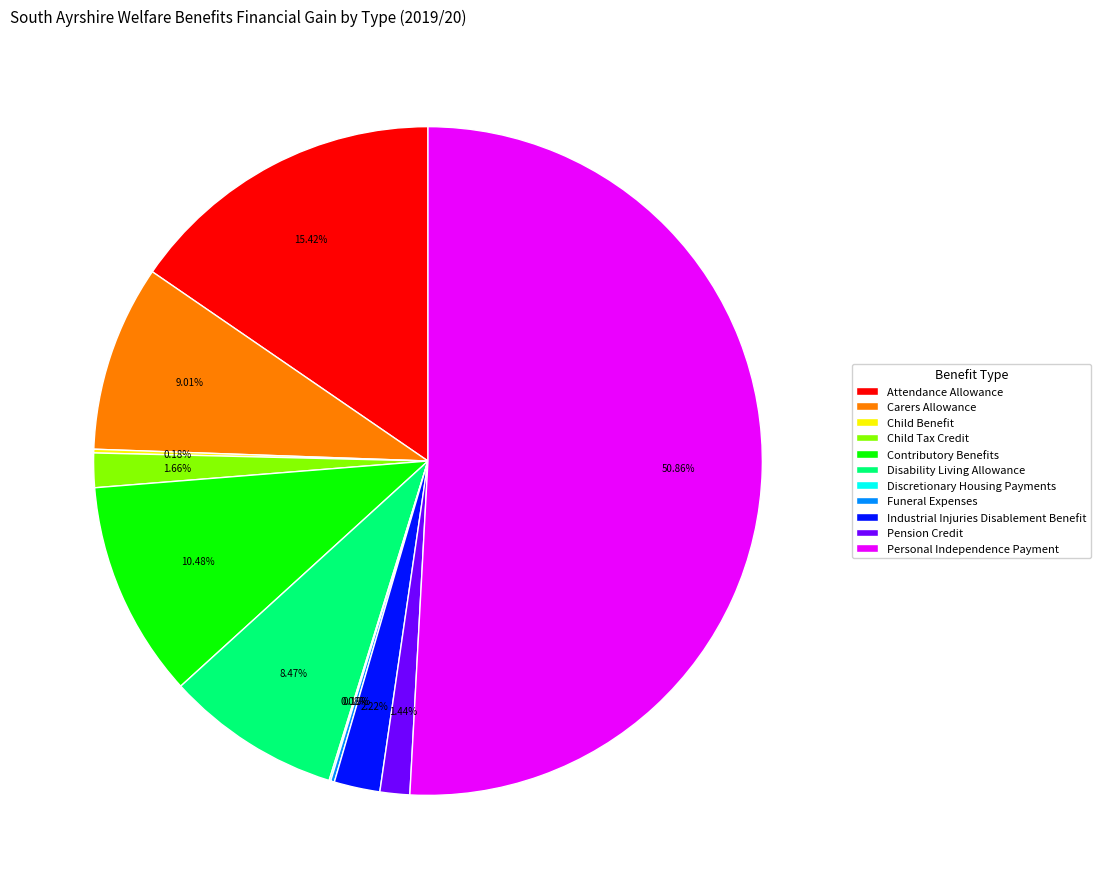

To the nearest percent, what is the average slice percentage?

9%